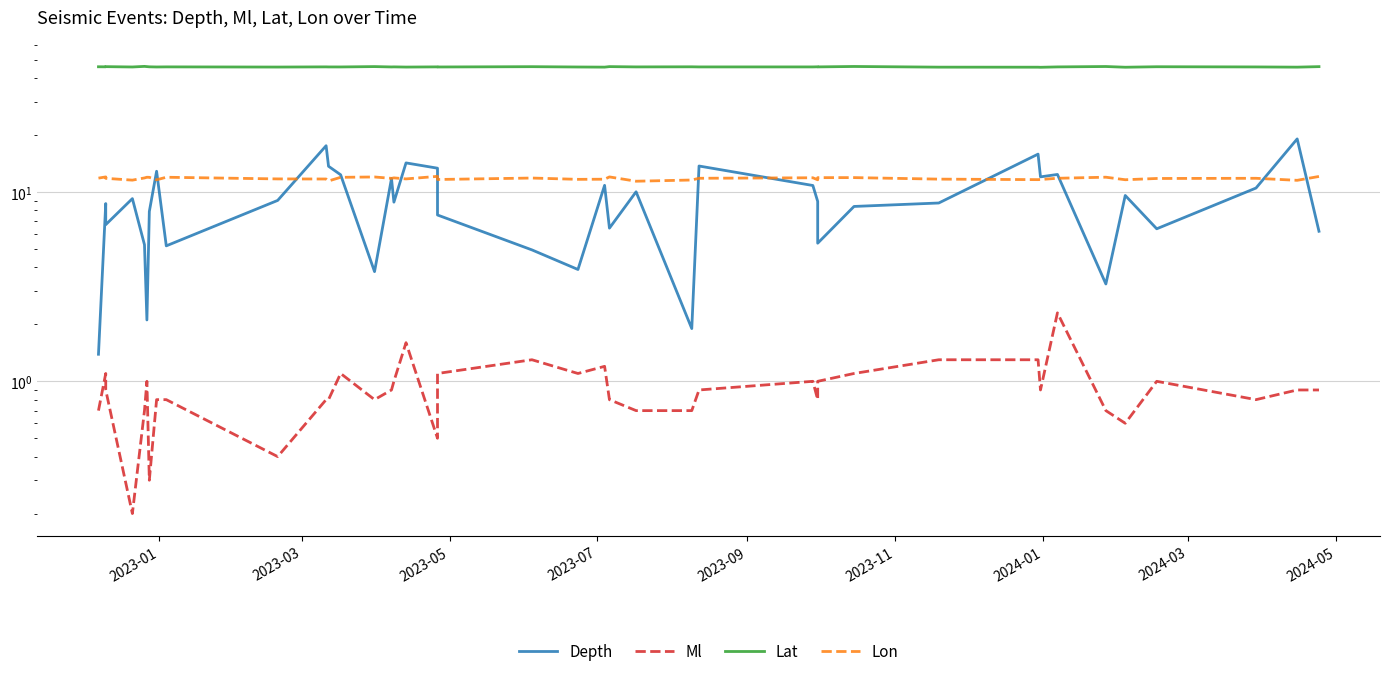

What is the average value of the Ml series?

0.9